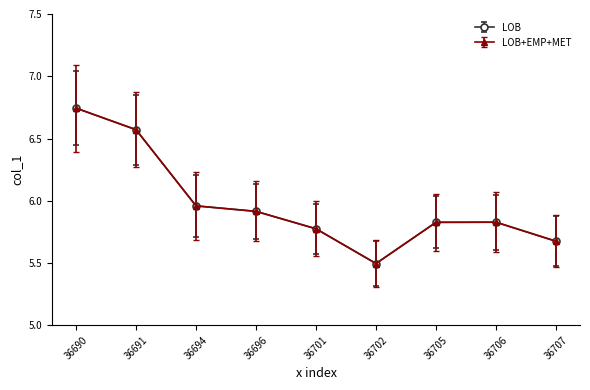

What is the sum of the LOB values at 36701 and 36706?

11.6